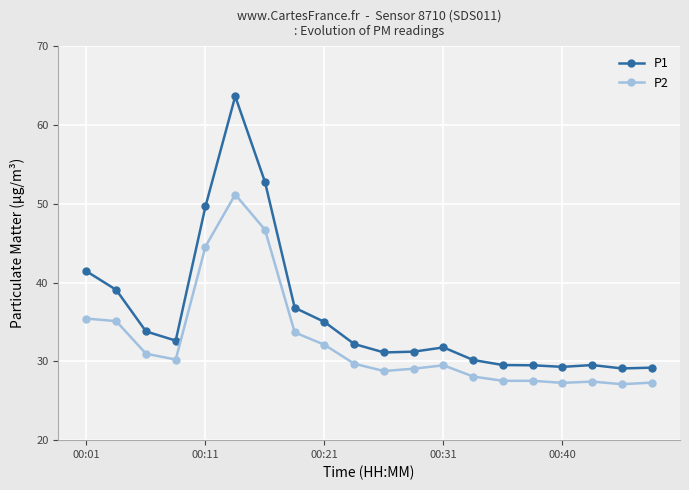

What is the greatest value displayed?

63.6